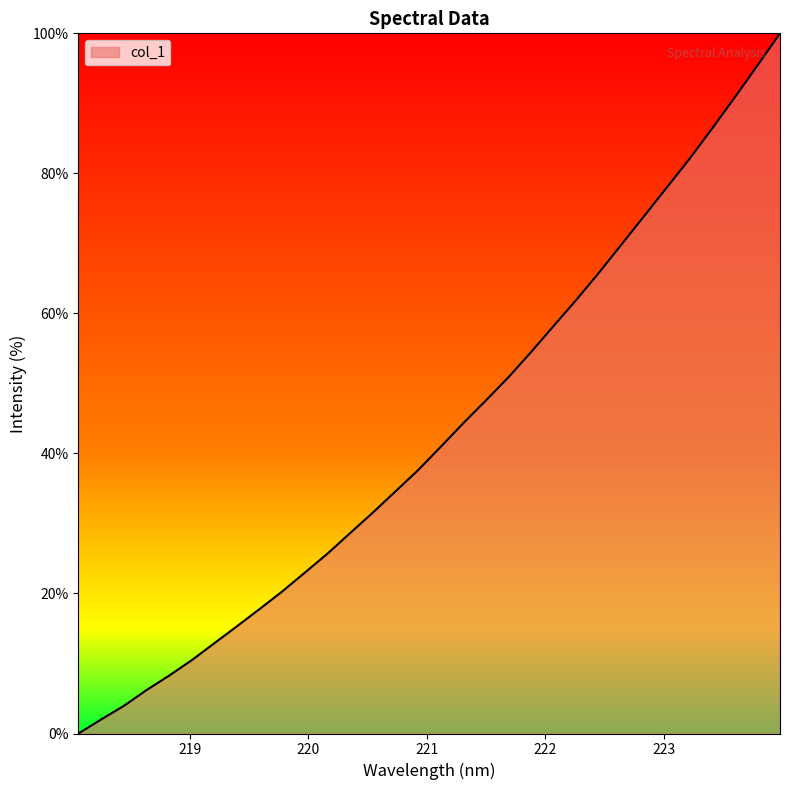

What is the greatest value displayed?

100.0